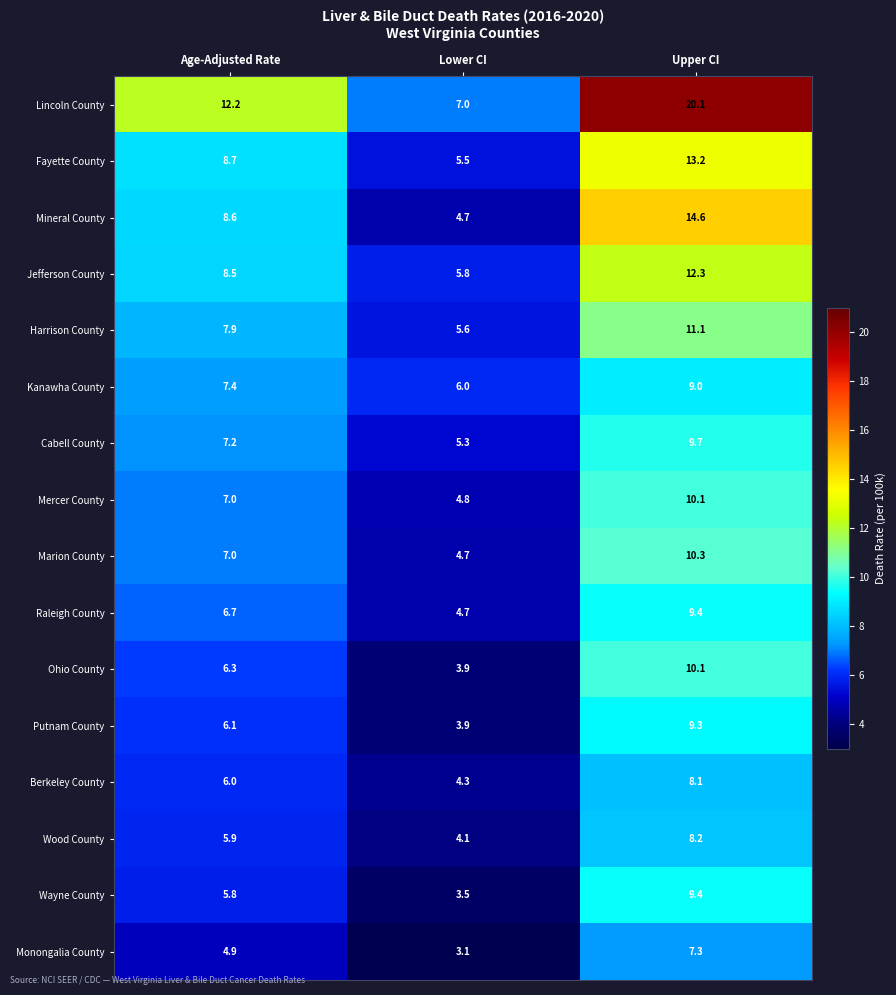

At which category does the chart reach its minimum across all series?

Lower CI